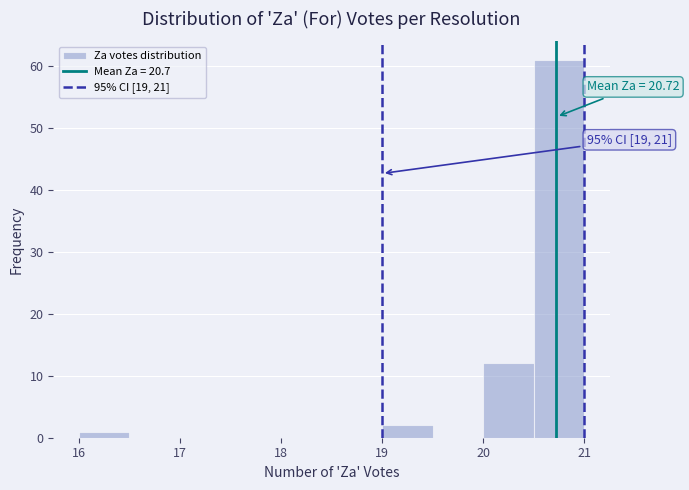

Over which range of the x-axis is the bar tallest?

20.5 to 21.0